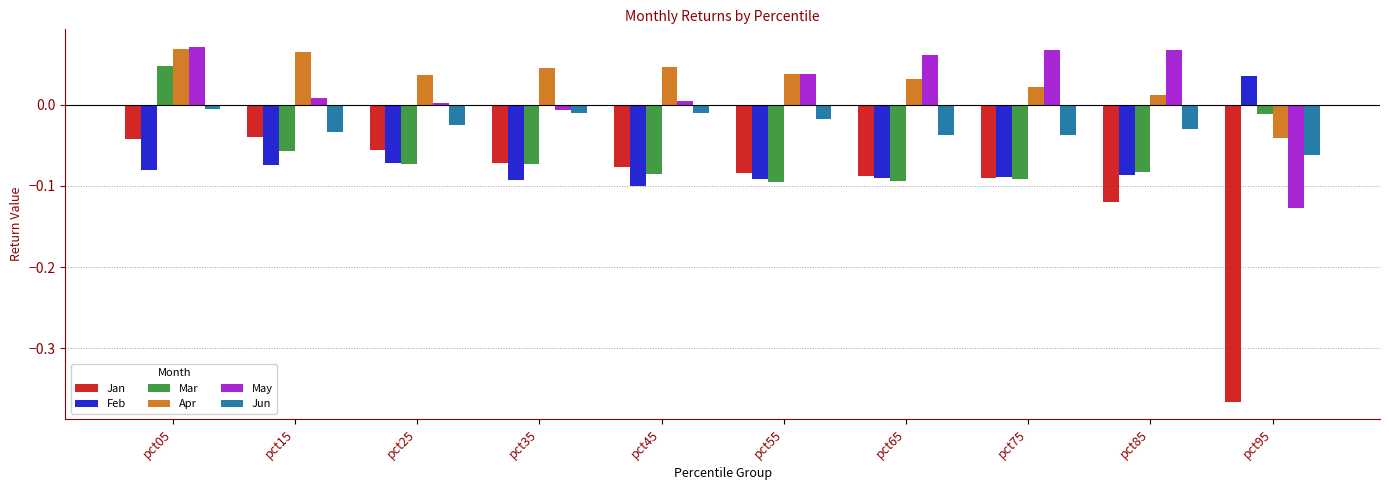

What is the difference between the maximum and minimum values in the Jan series?

0.3